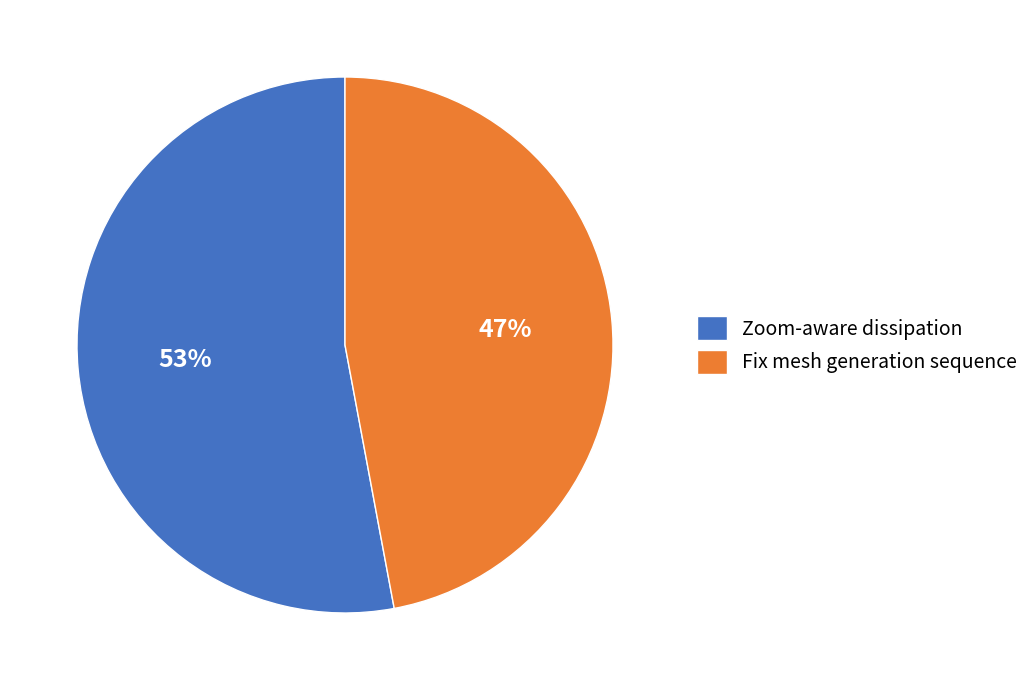

Which category accounts for the majority?

Zoom-aware dissipation